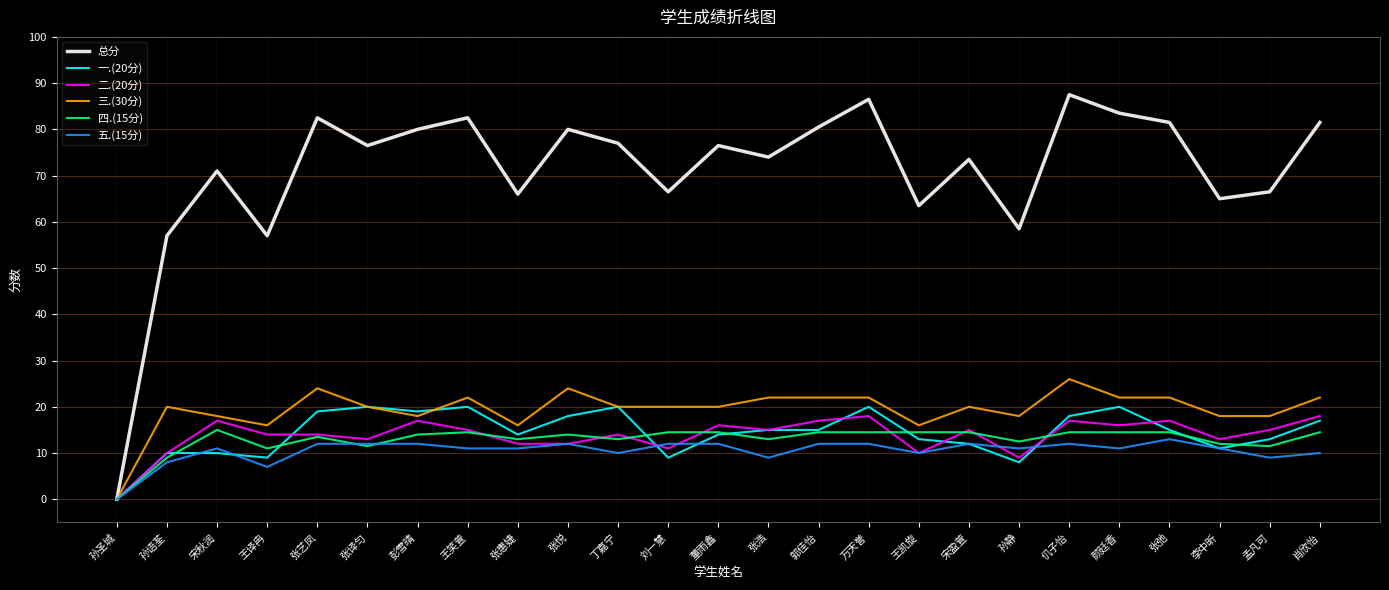

True or false: 一.(20分) has a value of 4.0 at 孟凡可.

False